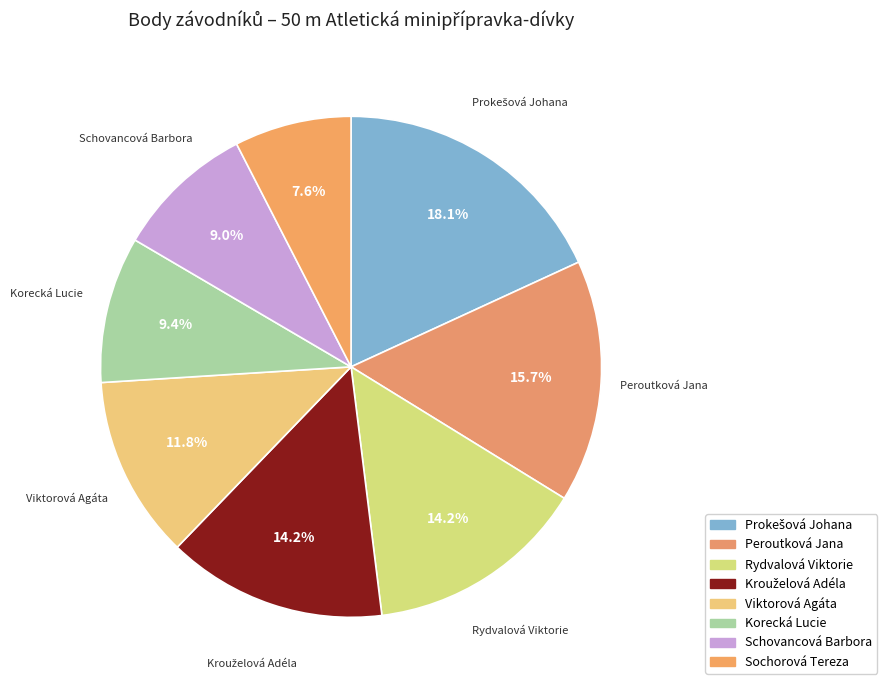

True or false: Peroutková Jana accounts for 28% of the total.

False